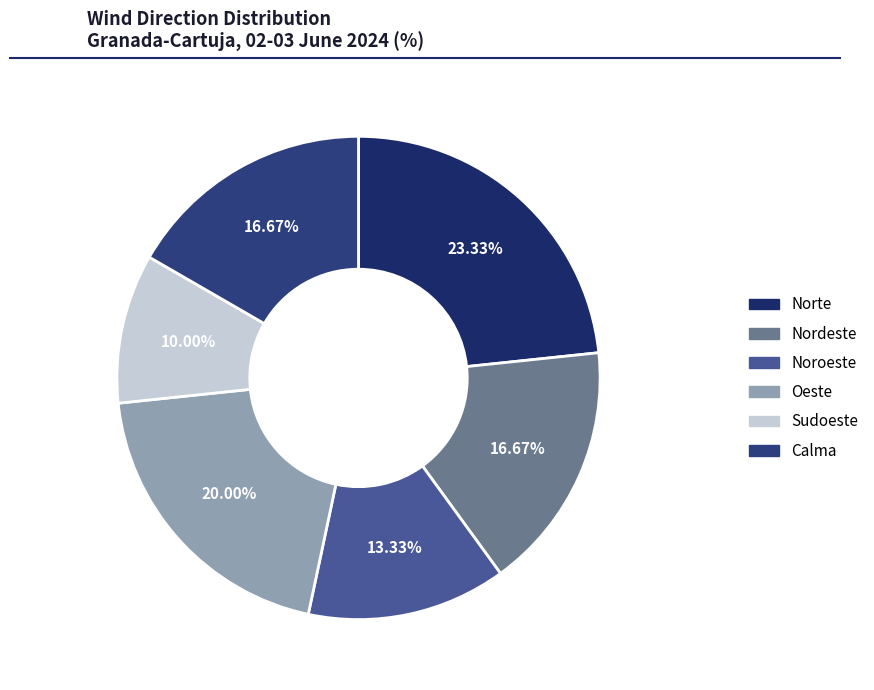

To the nearest percent, what portion does Noroeste represent?

13%